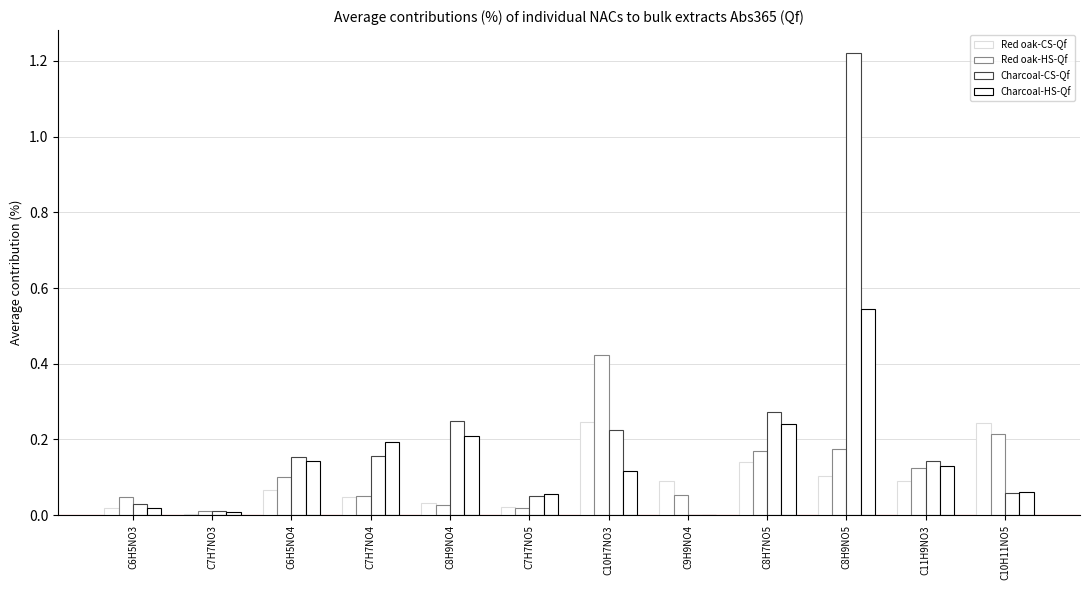

What is the approximate value of Charcoal-HS-Qf at C10H7NO3?

0.1